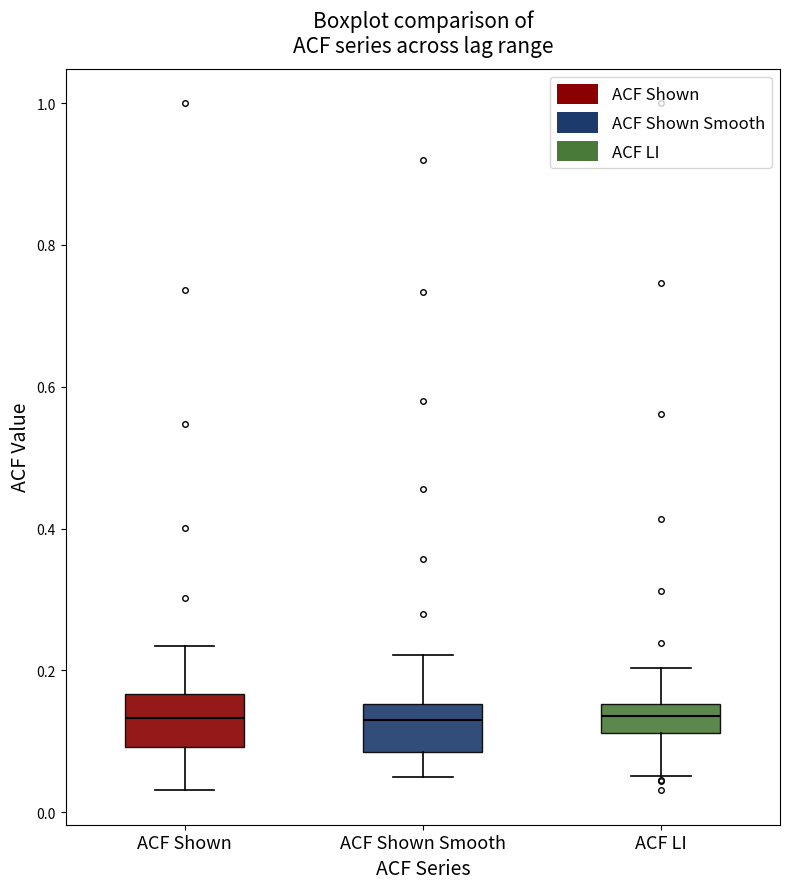

Reading left to right, read every box against the y-axis: the position of its median line, the range the box covers, and the ends of its whiskers. The values are not printed on the chart, so give them approximately, as read against the axis.

ACF Shown: median 0.14, box 0.10 to 0.16, whiskers 0.04 to 0.24
ACF Shown Smooth: median 0.14, box 0.08 to 0.16, whiskers 0.06 to 0.22
ACF LI: median 0.14, box 0.12 to 0.16, whiskers 0.06 to 0.20